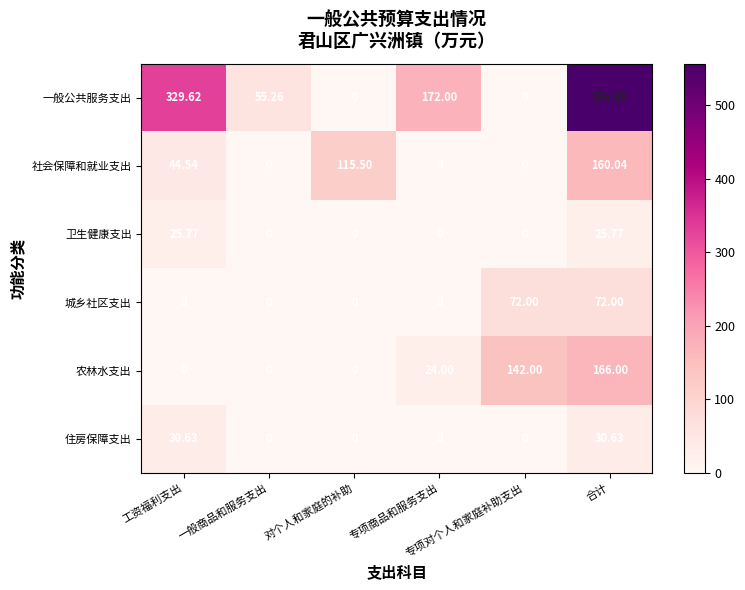

What is the difference between the highest and lowest values at 一般商品和服务支出?

55.3